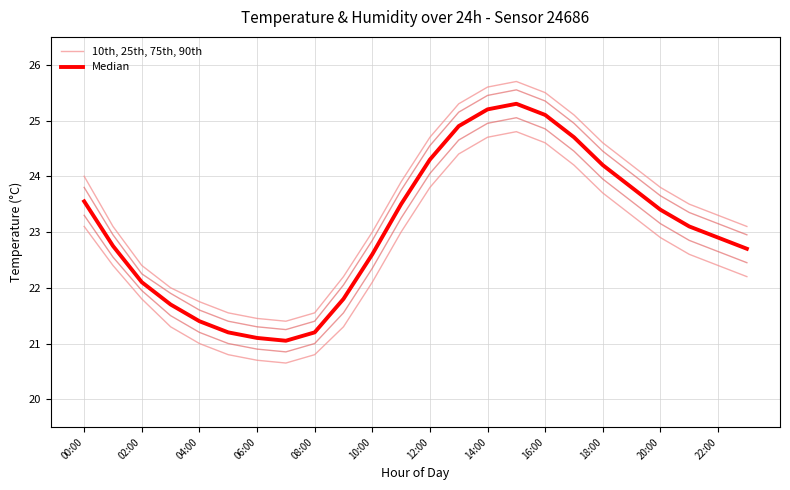

True or false: 10th, 25th, 75th, 90th has a value of 23.3 at 19.

True